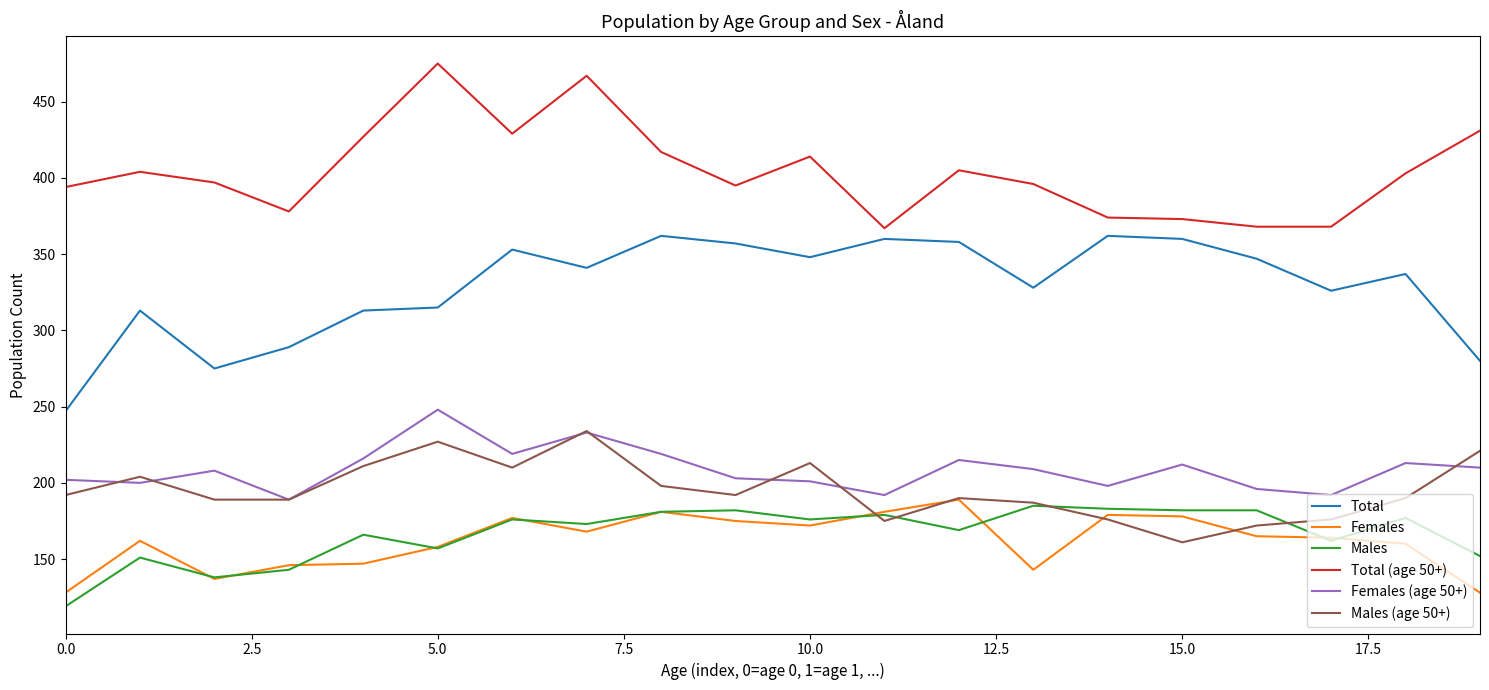

Which series has the largest total across all categories?

Total (age 50+)